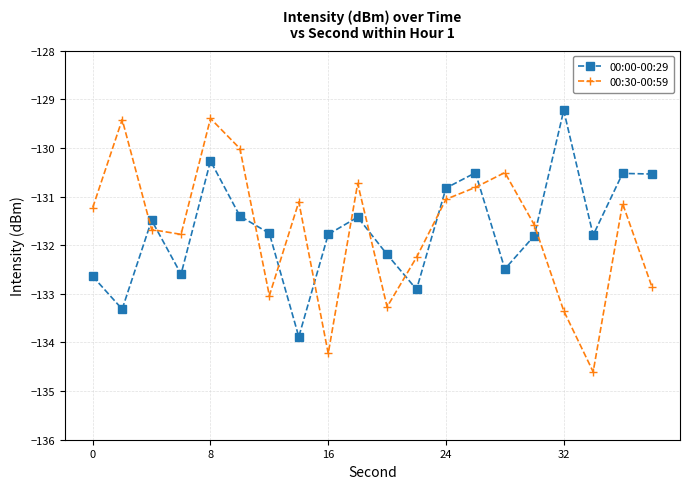

At how many categories does at least one series exceed -132?

18